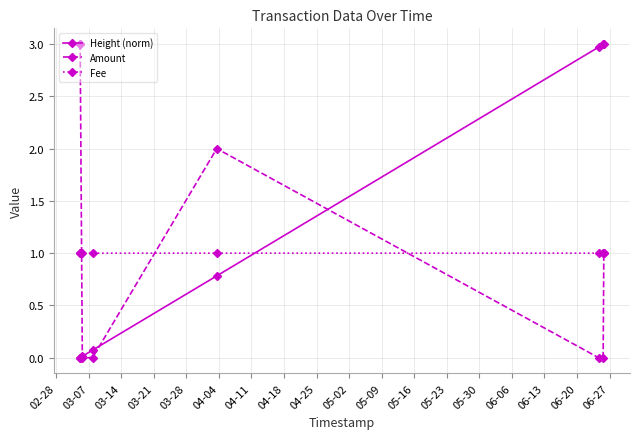

List the series in order of their overall mean, lowest first.

Fee, Amount, Height (norm)